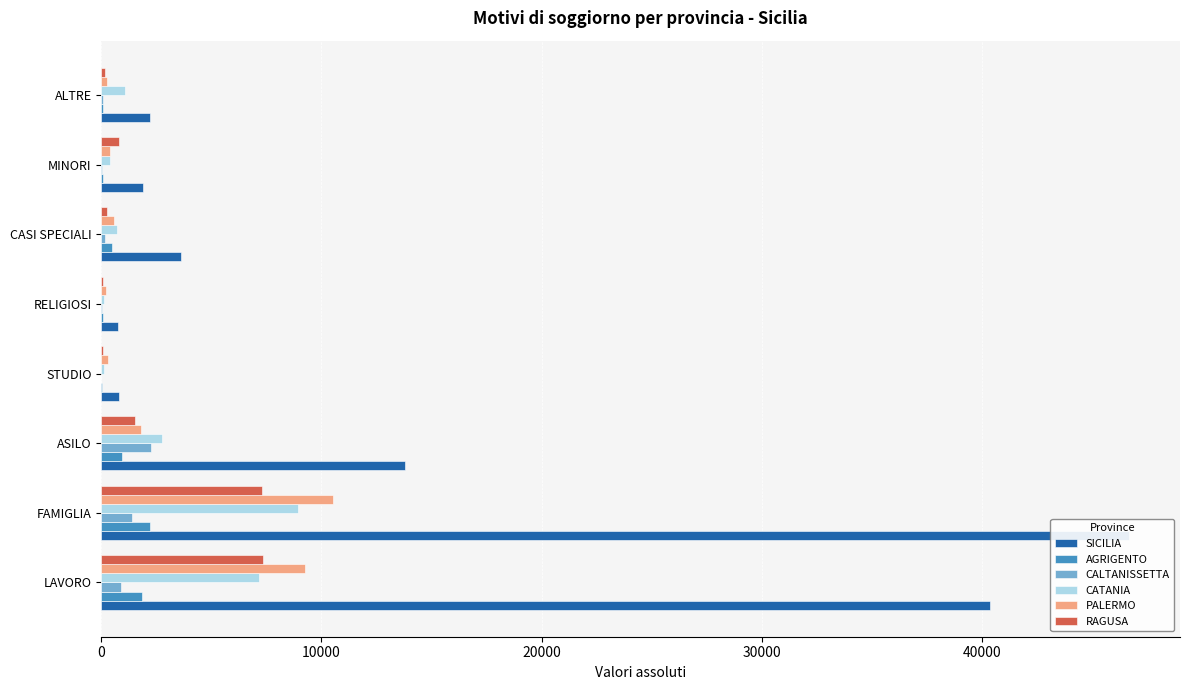

How many bars are there in each group?

6